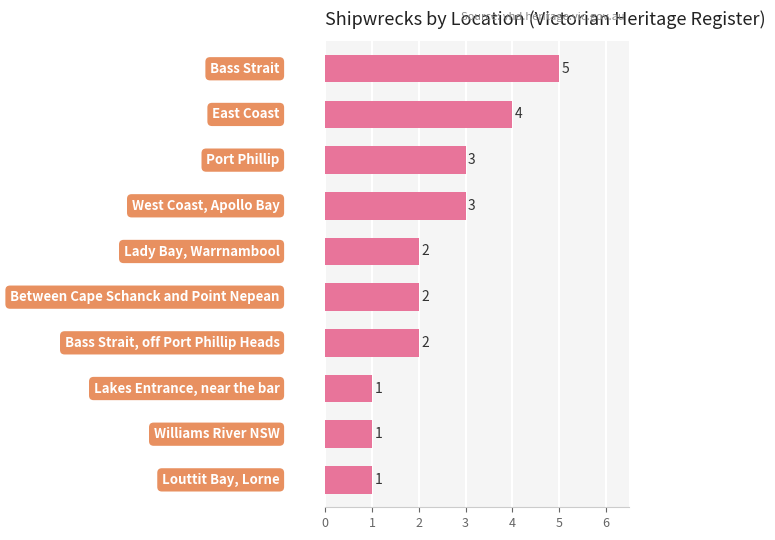

What is the value of the 4th bar from the top?

3